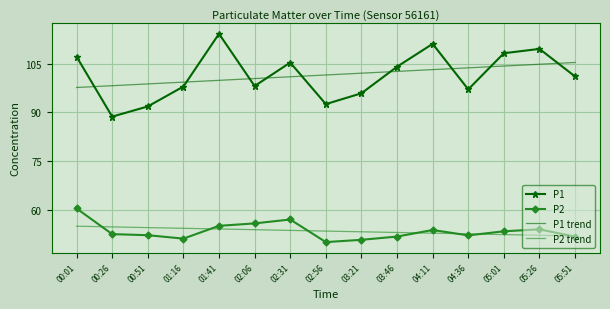

Rank the series by their maximum value, from highest to lowest.

P1, P1 trend, P2, P2 trend